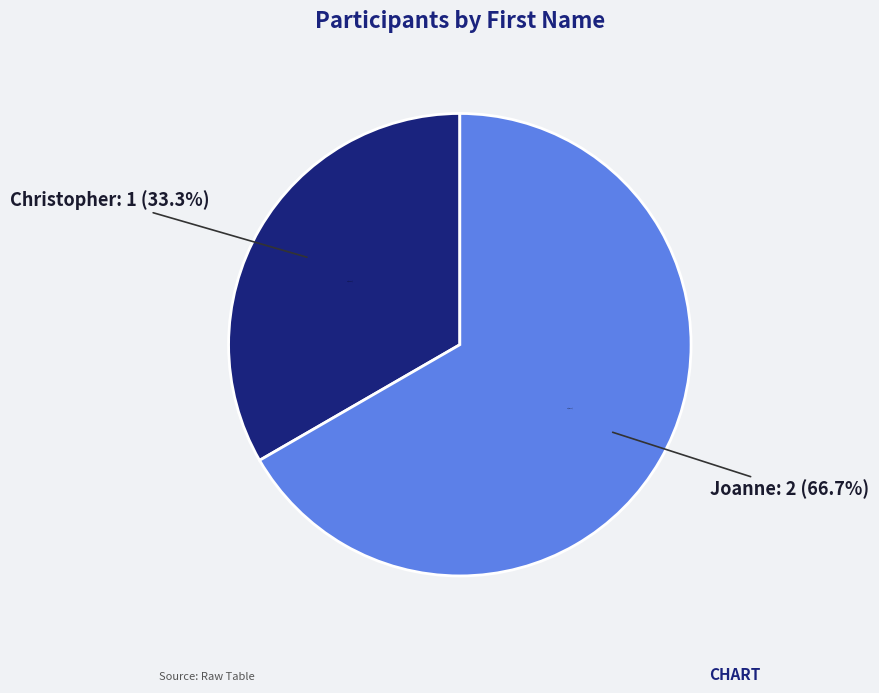

To the nearest percent, what portion does Christopher represent?

33%